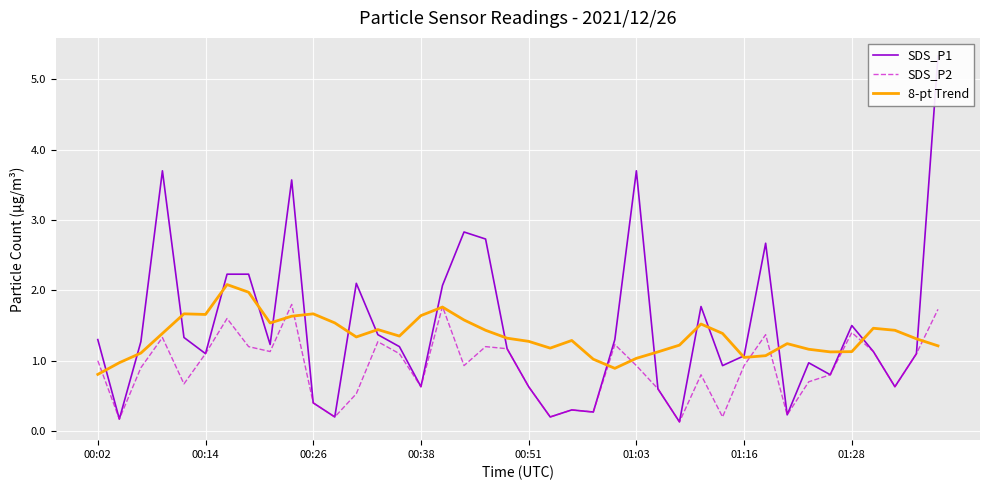

Which category has the highest value in the SDS_P2 series?

9